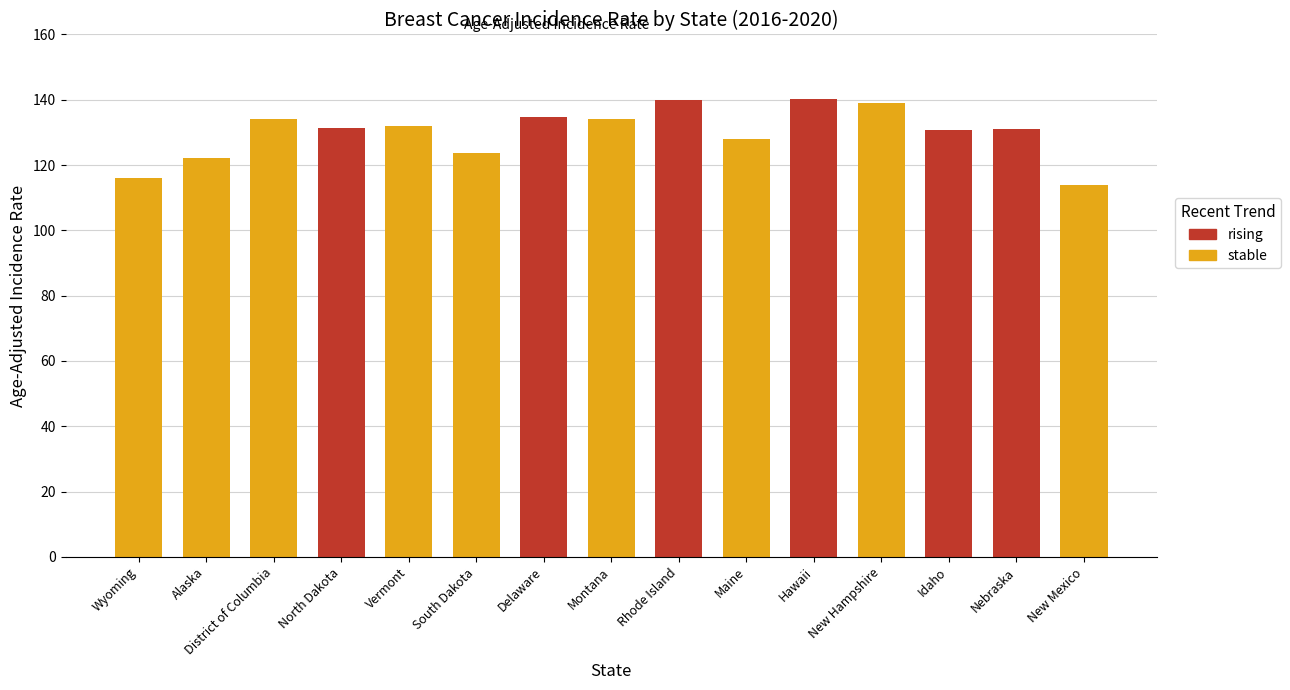

At which label is the value closest to 127?

Maine